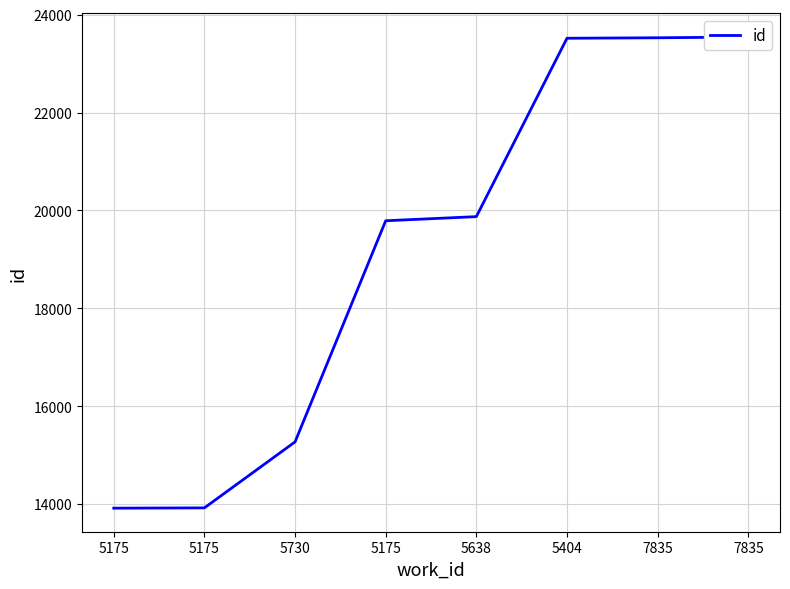

Does the chart have visible grid lines?

Yes